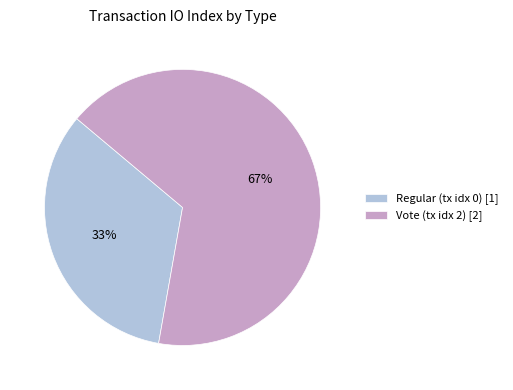

To the nearest percent, what is the average slice percentage?

50%